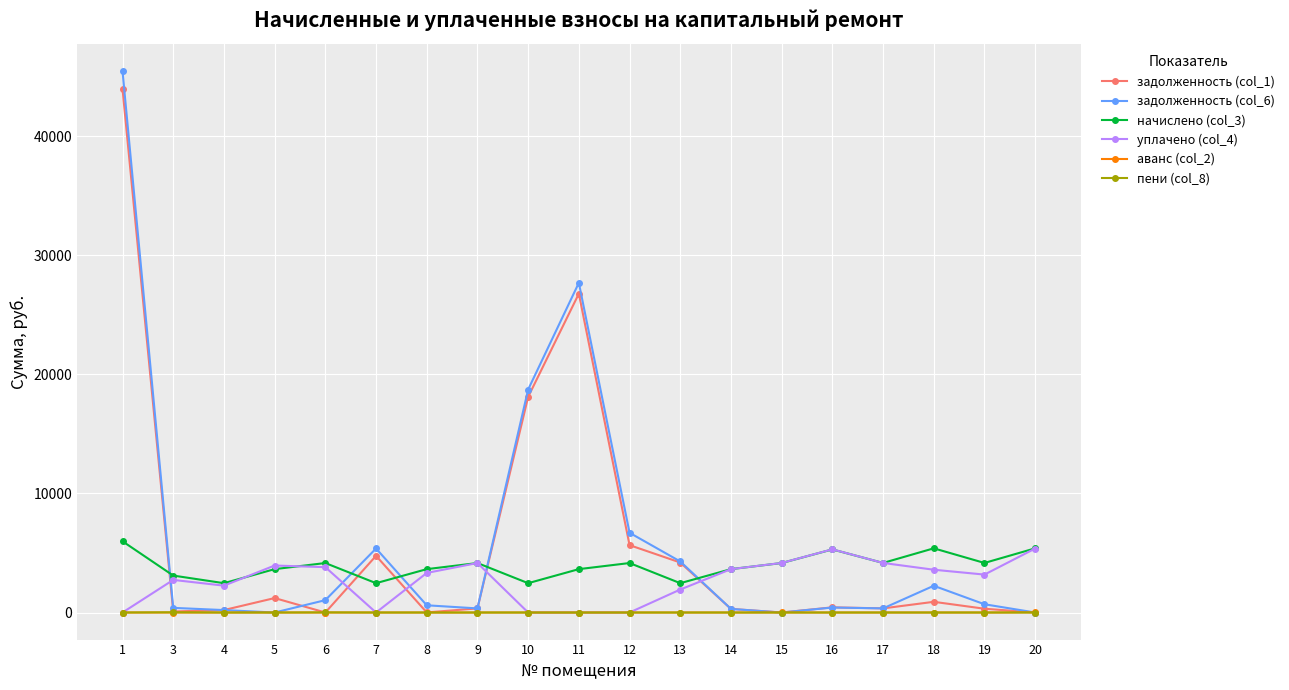

At how many categories does at least one series exceed 11202?

3